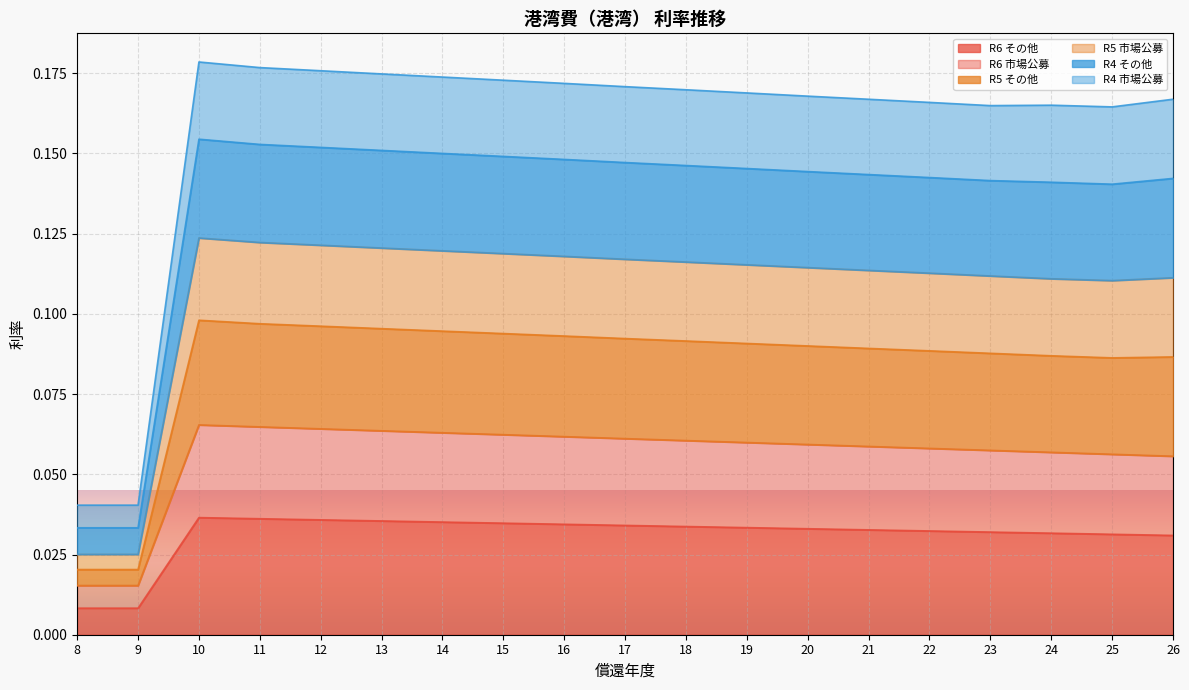

What is the spread (max minus min) of values at 26?

0.1